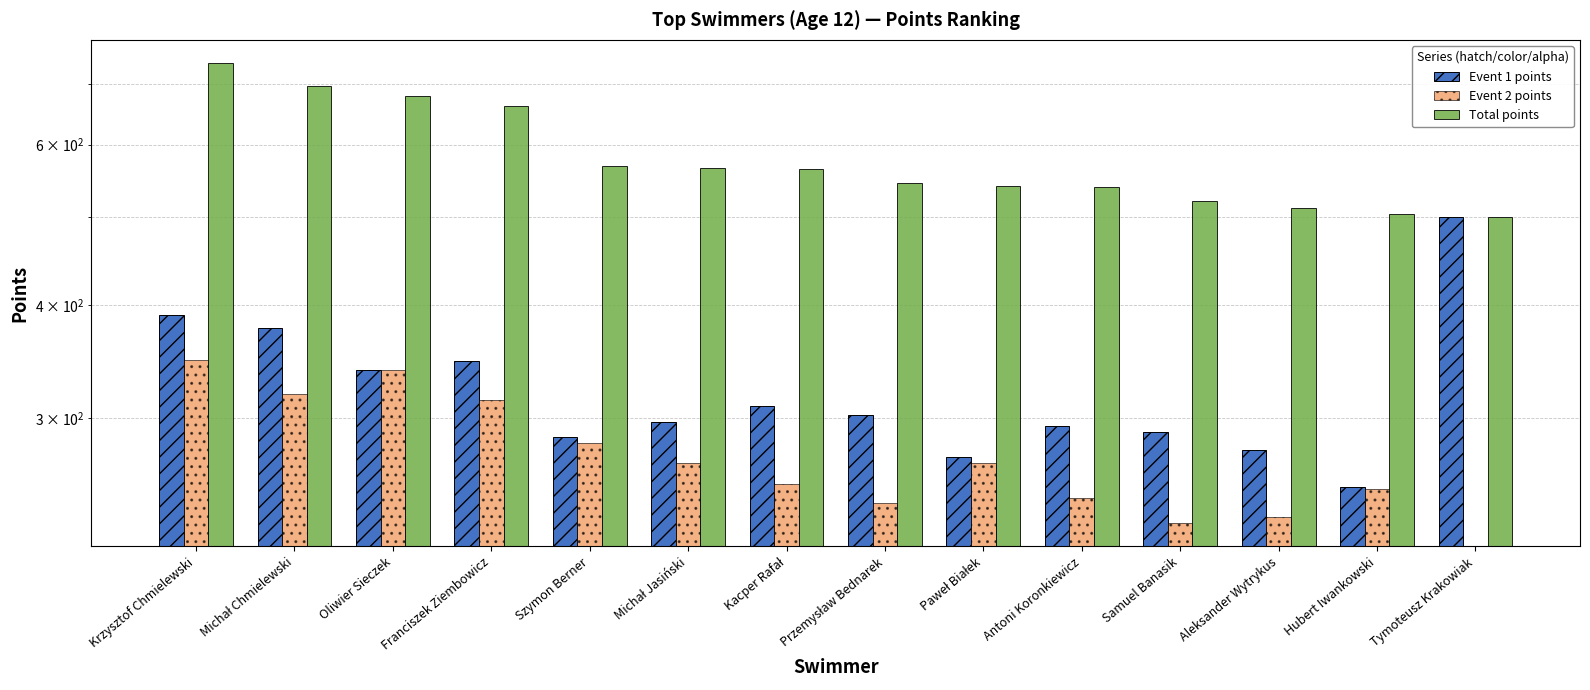

Between Tymoteusz Krakowiak and Kacper Rafał, which is larger?

Tymoteusz Krakowiak